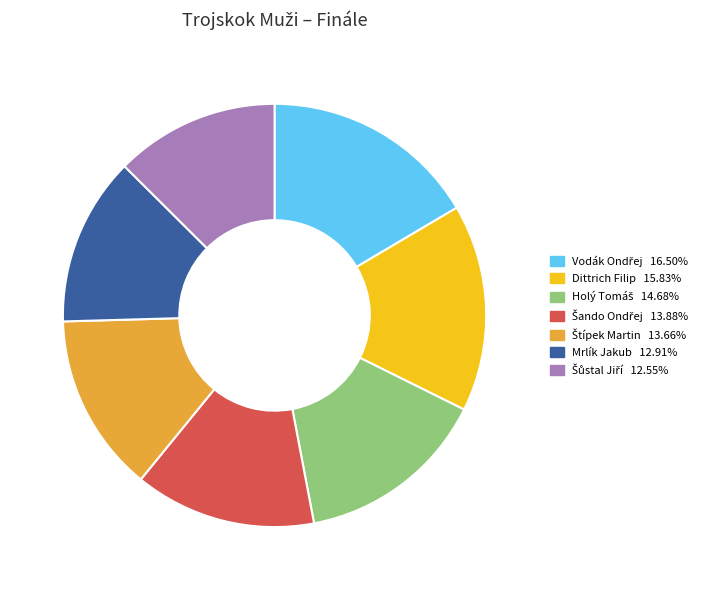

How many slices are in this pie chart?

7